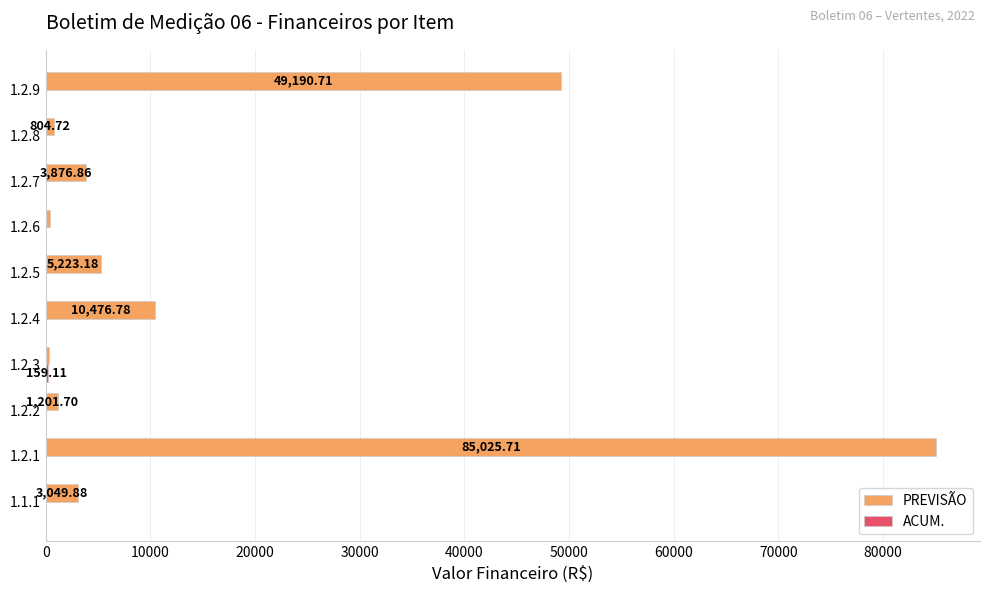

Which series has the largest total across all categories?

PREVISÃO